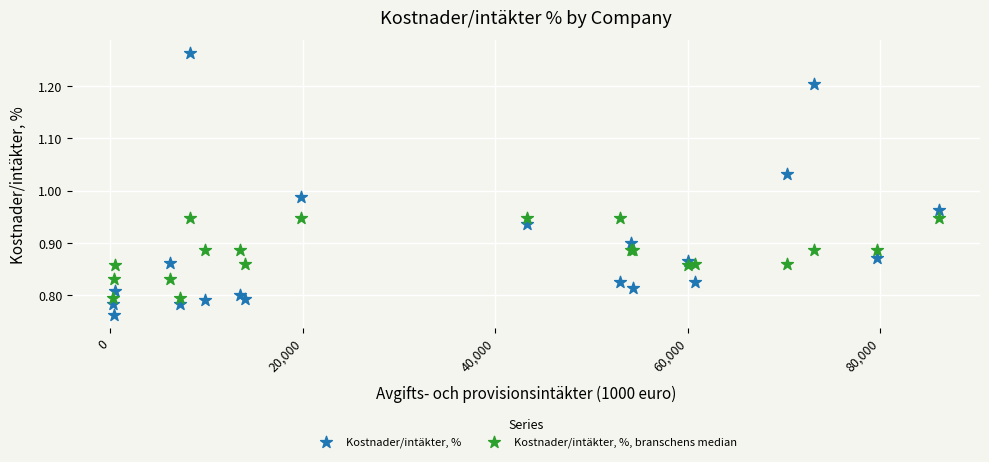

Which series reaches the minimum Y coordinate?

Kostnader/intäkter, %